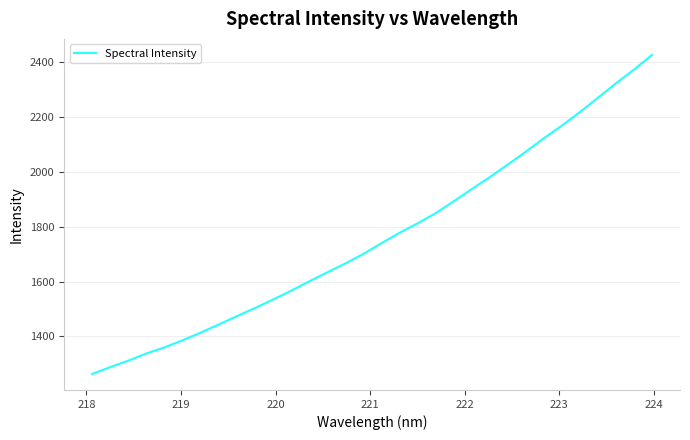

What is the minimum value shown in the chart?

1263.3